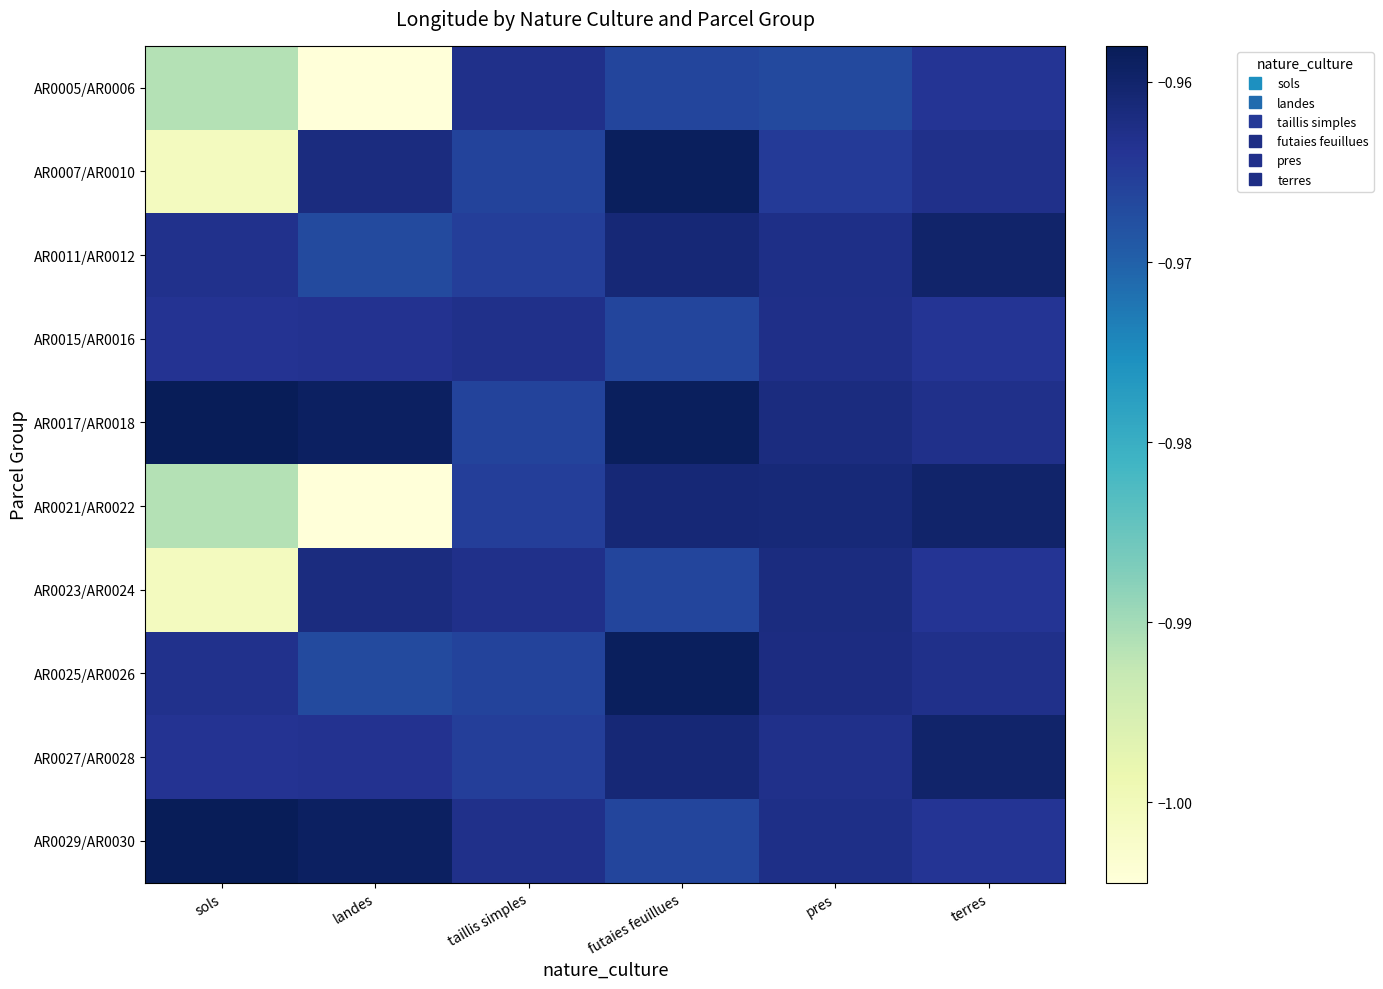

Reading right to left, list all the values displayed in this chart.

AR0005/AR0006: terres=-1.0	pres=-1.0	futaies feuillues=-1.0	taillis simples=-1.0	landes=-1.0	sols=-1.0
AR0007/AR0010: terres=-1.0	pres=-1.0	futaies feuillues=-1.0	taillis simples=-1.0	landes=-1.0	sols=-1.0
AR0011/AR0012: terres=-1.0	pres=-1.0	futaies feuillues=-1.0	taillis simples=-1.0	landes=-1.0	sols=-1.0
AR0015/AR0016: terres=-1.0	pres=-1.0	futaies feuillues=-1.0	taillis simples=-1.0	landes=-1.0	sols=-1.0
AR0017/AR0018: terres=-1.0	pres=-1.0	futaies feuillues=-1.0	taillis simples=-1.0	landes=-1.0	sols=-1.0
AR0021/AR0022: terres=-1.0	pres=-1.0	futaies feuillues=-1.0	taillis simples=-1.0	landes=-1.0	sols=-1.0
AR0023/AR0024: terres=-1.0	pres=-1.0	futaies feuillues=-1.0	taillis simples=-1.0	landes=-1.0	sols=-1.0
AR0025/AR0026: terres=-1.0	pres=-1.0	futaies feuillues=-1.0	taillis simples=-1.0	landes=-1.0	sols=-1.0
AR0027/AR0028: terres=-1.0	pres=-1.0	futaies feuillues=-1.0	taillis simples=-1.0	landes=-1.0	sols=-1.0
AR0029/AR0030: terres=-1.0	pres=-1.0	futaies feuillues=-1.0	taillis simples=-1.0	landes=-1.0	sols=-1.0